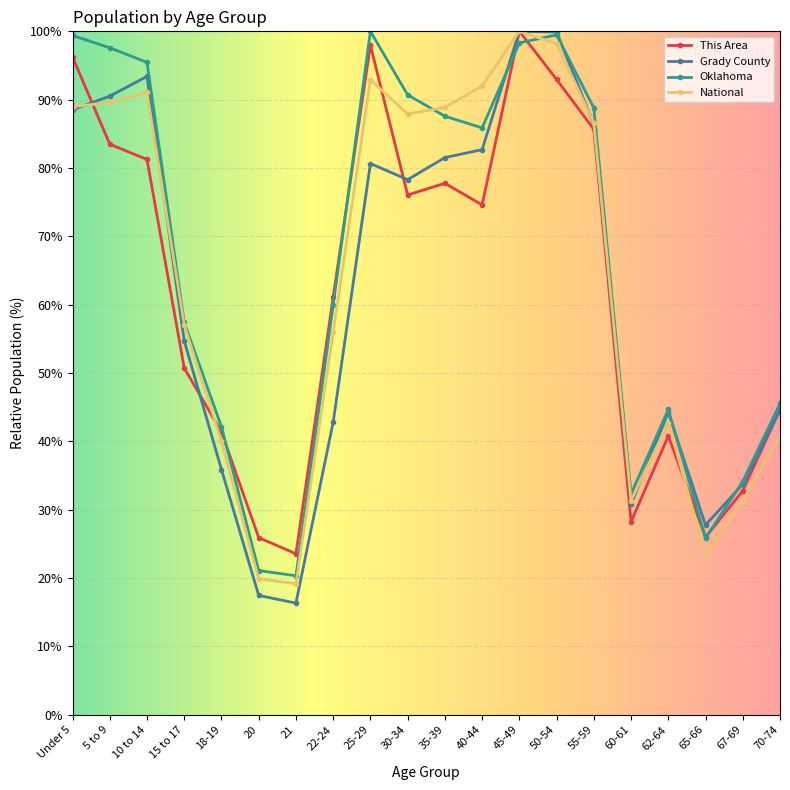

Between 21 and 55-59, which series saw the biggest shift?

Grady County